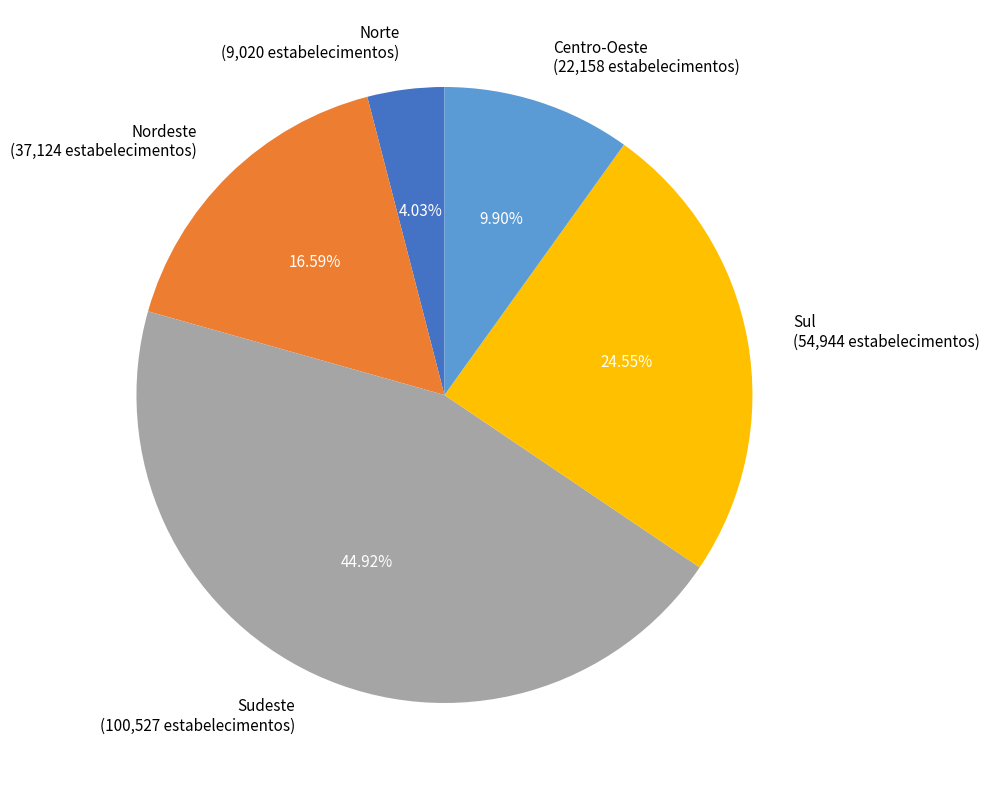

What percentage is NOT represented by Sudeste?

55.1%